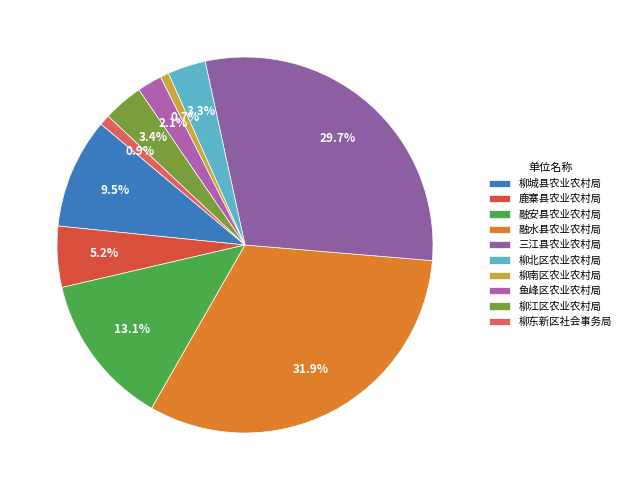

The 柳江区农业农村局 slice represents 1% of the pie. True or false?

False